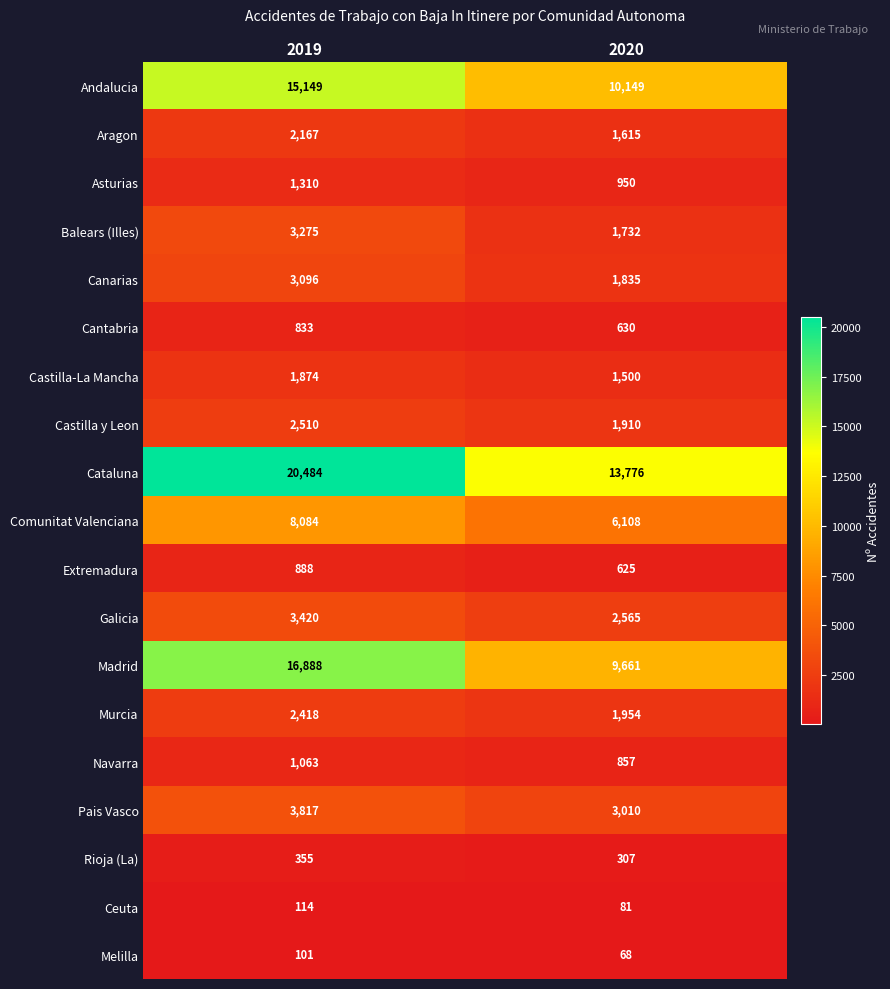

What is the maximum value shown in the chart?

20484